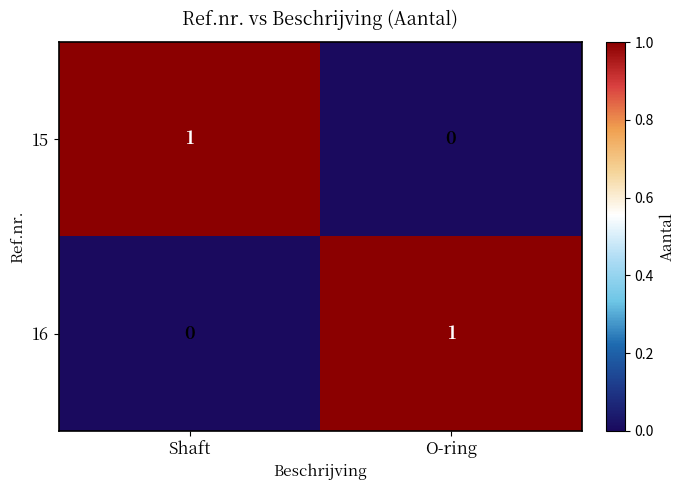

At which label does 16 reach its minimum?

Shaft